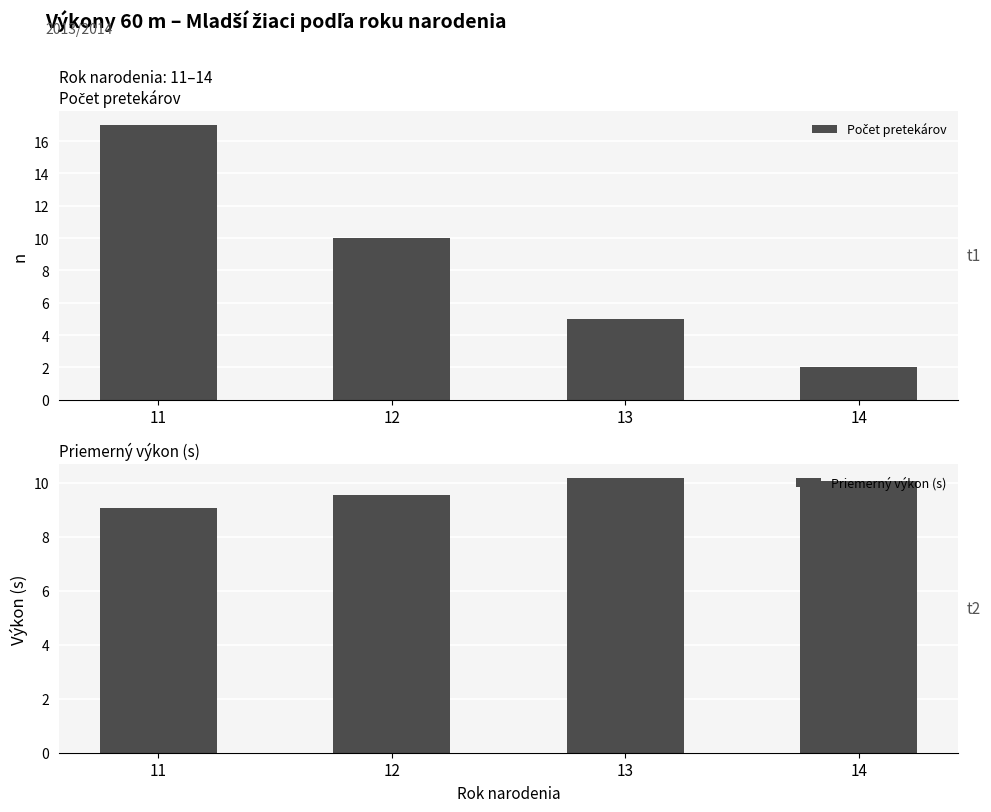

Reading left to right, list all the values displayed in this chart.

Počet pretekárov: 11=17.0	12=10.0	13=5.0	14=2.0
Priemerný výkon (s): 11=9.1	12=9.5	13=10.2	14=10.1